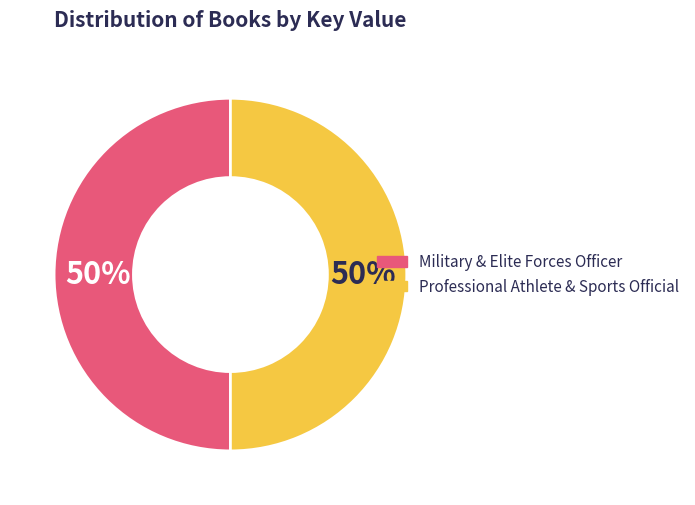

What percentage is the Military & Elite Forces Officer slice, to the nearest percent?

50%